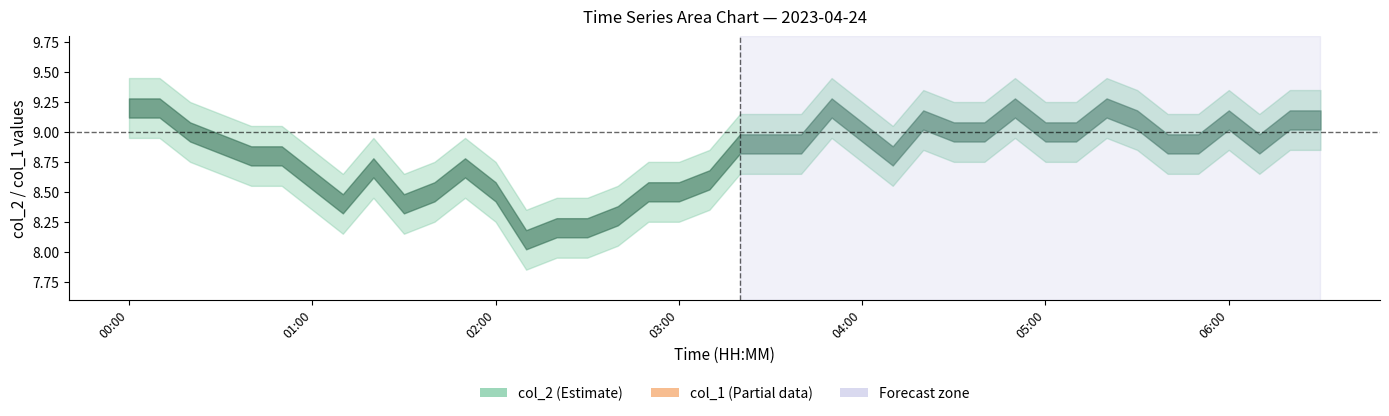

Between 00:50 and 03:00, which is larger?

00:50